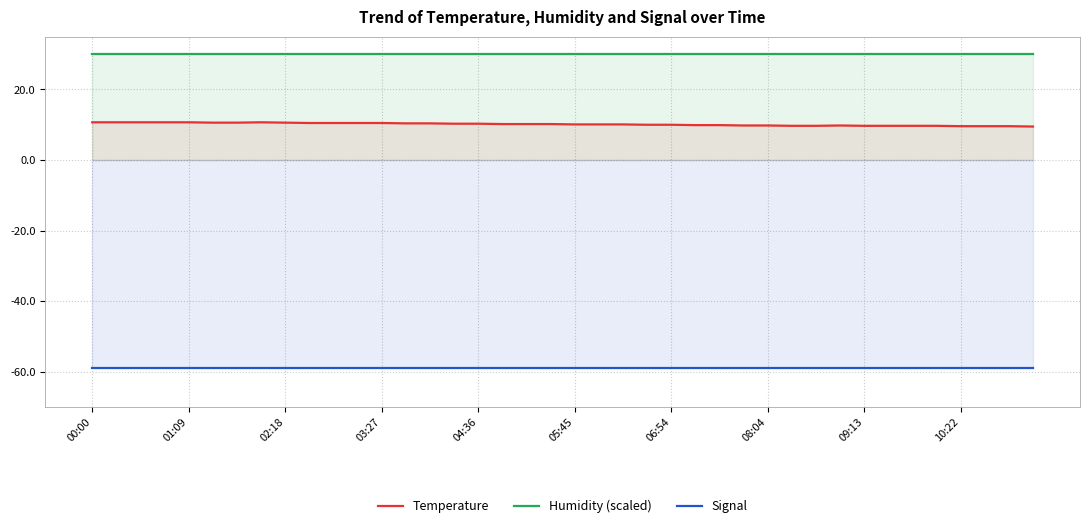

How many lines are shown in the chart?

3